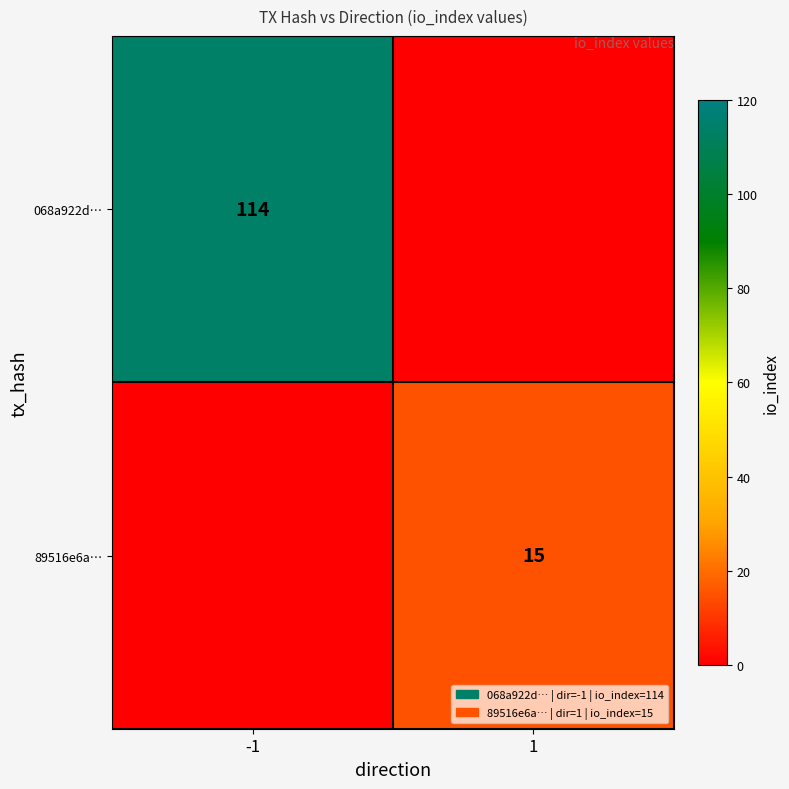

The 89516e6a… series shows 20 at 1. True or false?

False